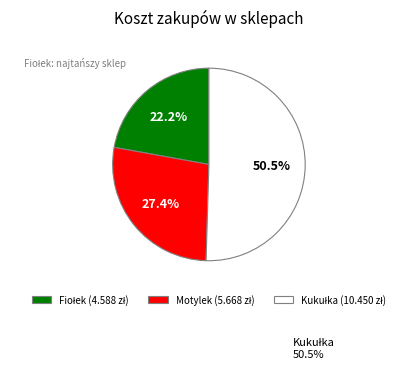

Is there a majority slice in this chart?

Yes